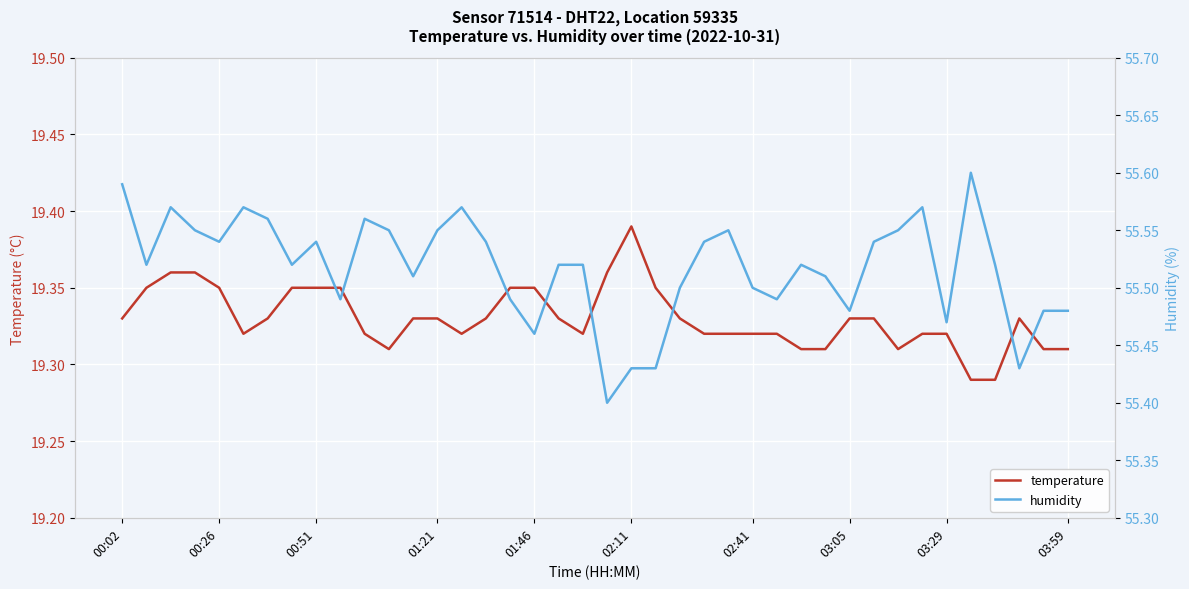

Is this an area chart (filled region under the line)?

No